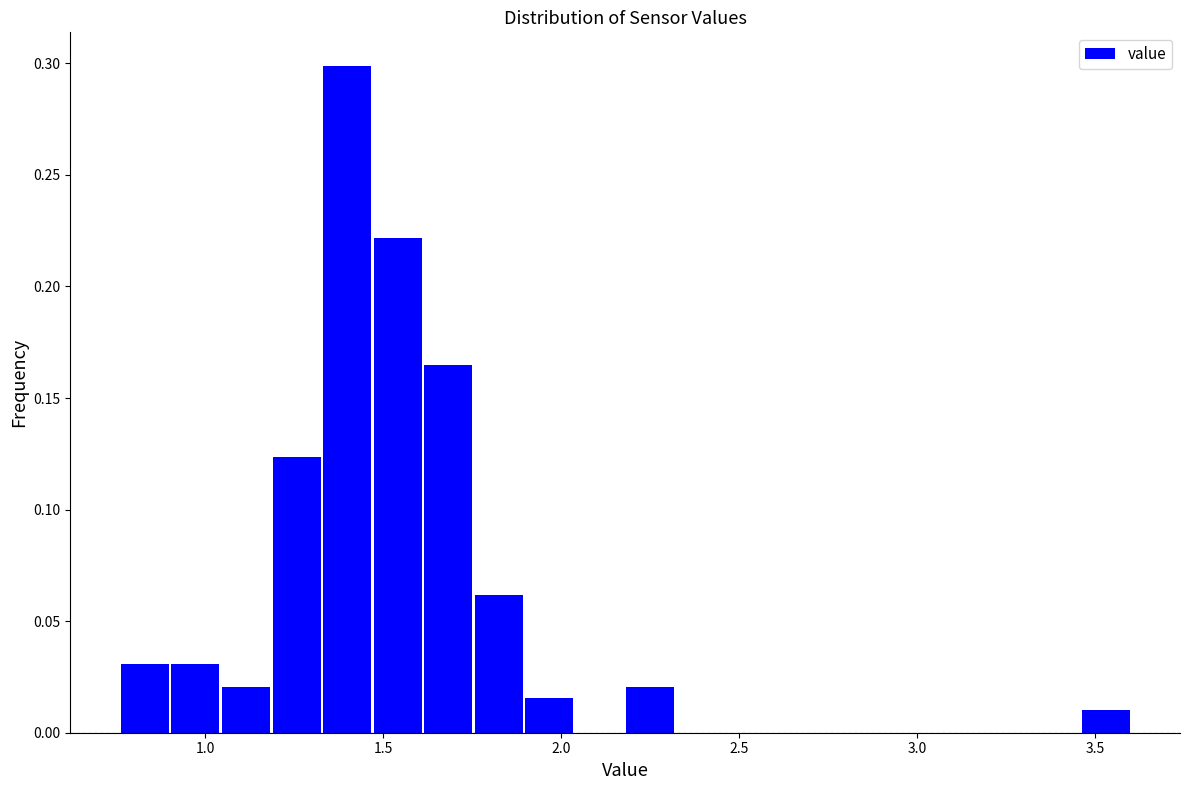

Around what value on the x-axis is the tallest bar? Give the approximate position of its centre, as read against the axis.

1.40